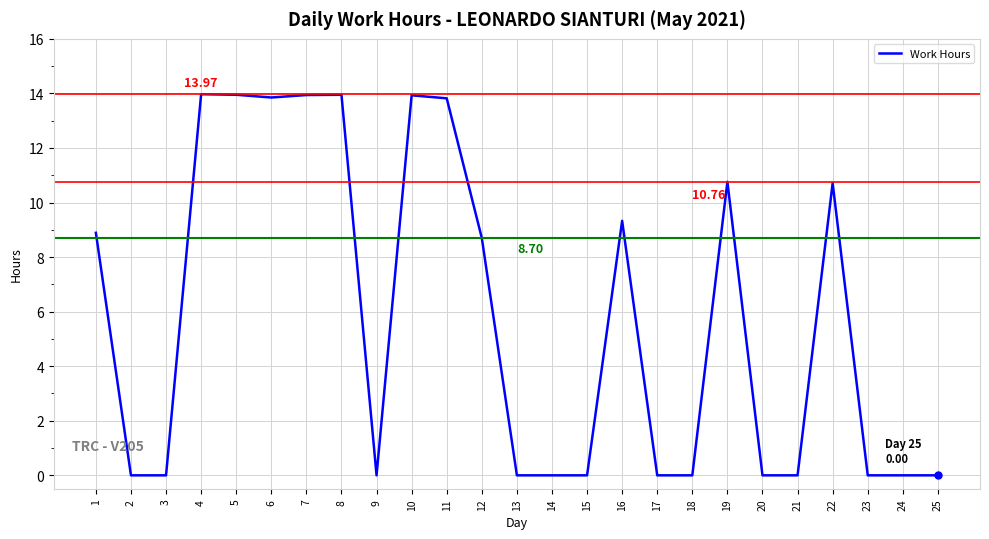

What is the change in value from 2 to 12?

+8.7